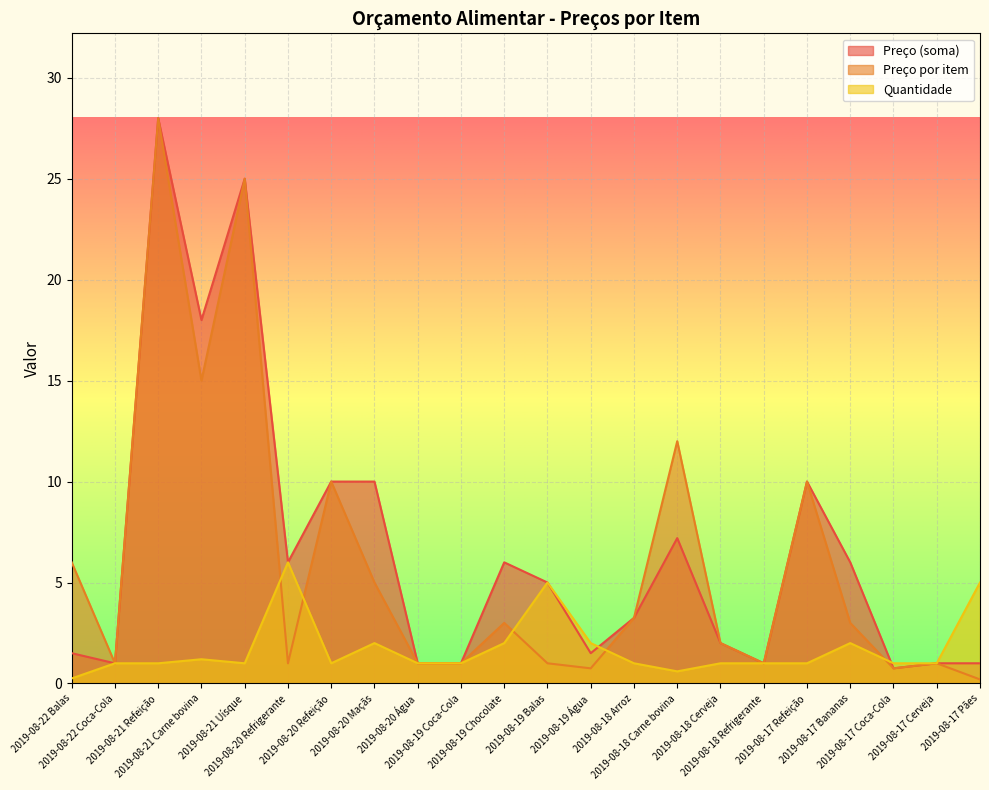

At 2019-08-21 Carne bovina, list the series in order from largest to smallest.

Preço (soma), Preço por item, Quantidade